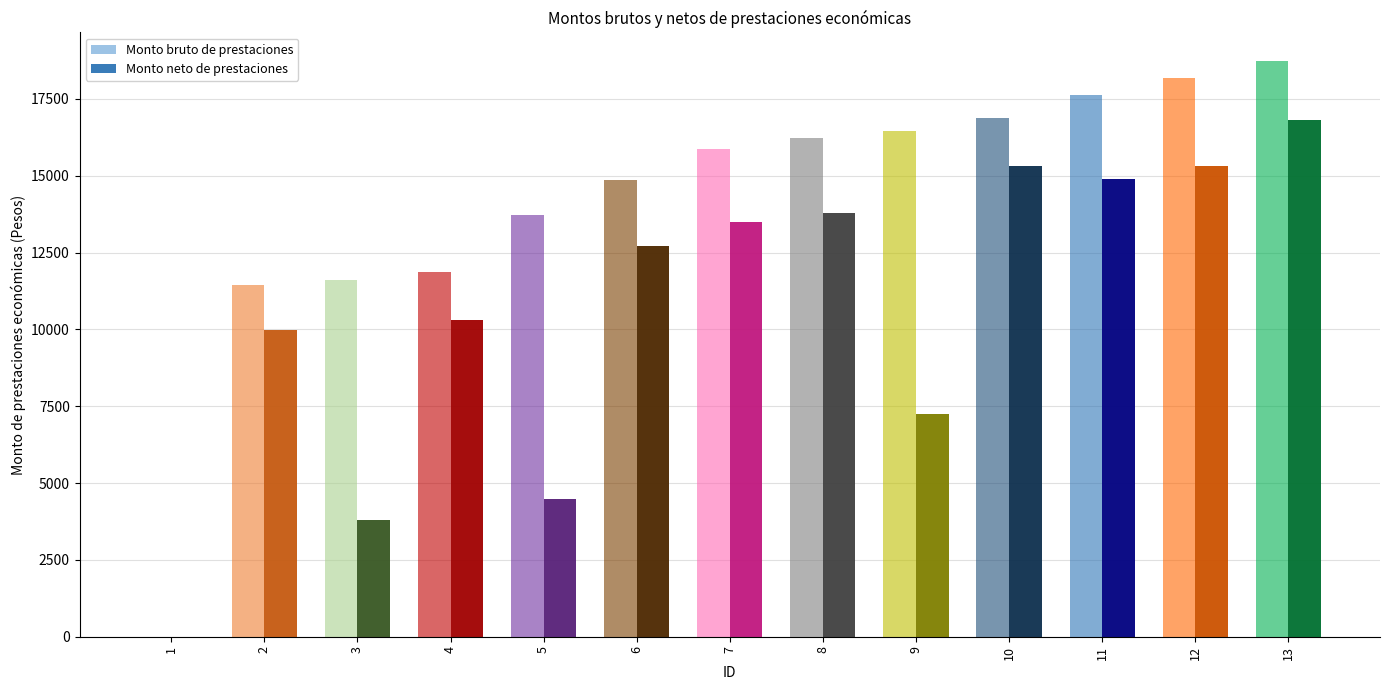

What is the difference between the second highest and minimum values in the Monto neto series?

15319.6